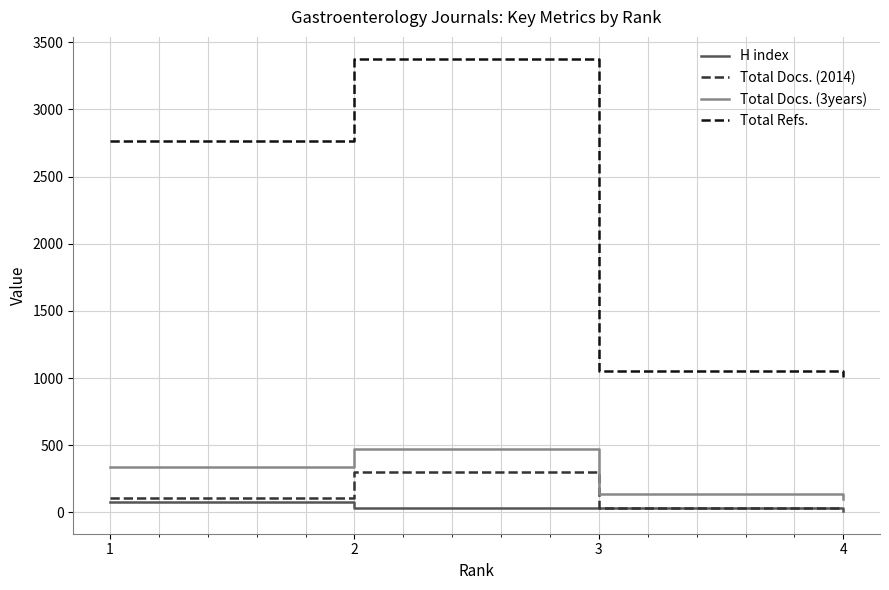

Which series has the widest spread of values?

Total Refs.